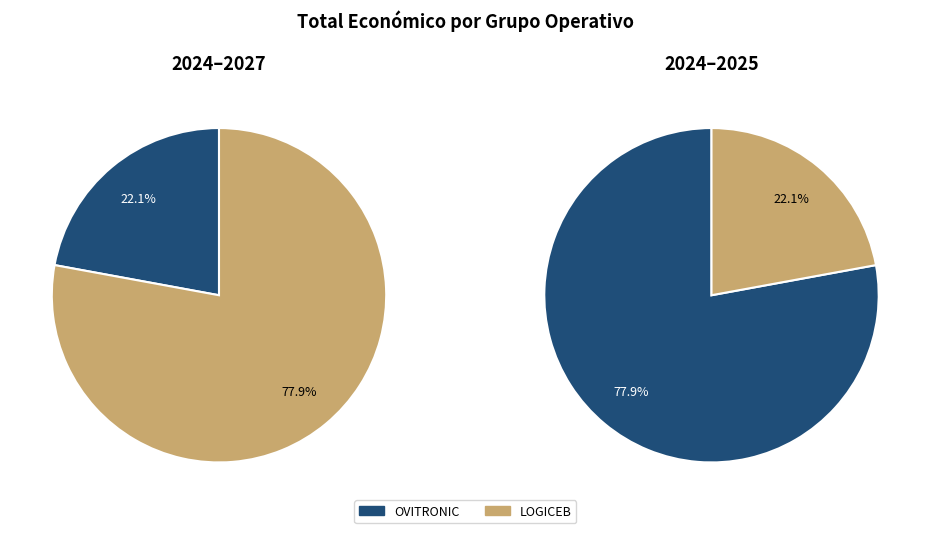

How many segments does this pie chart have?

2